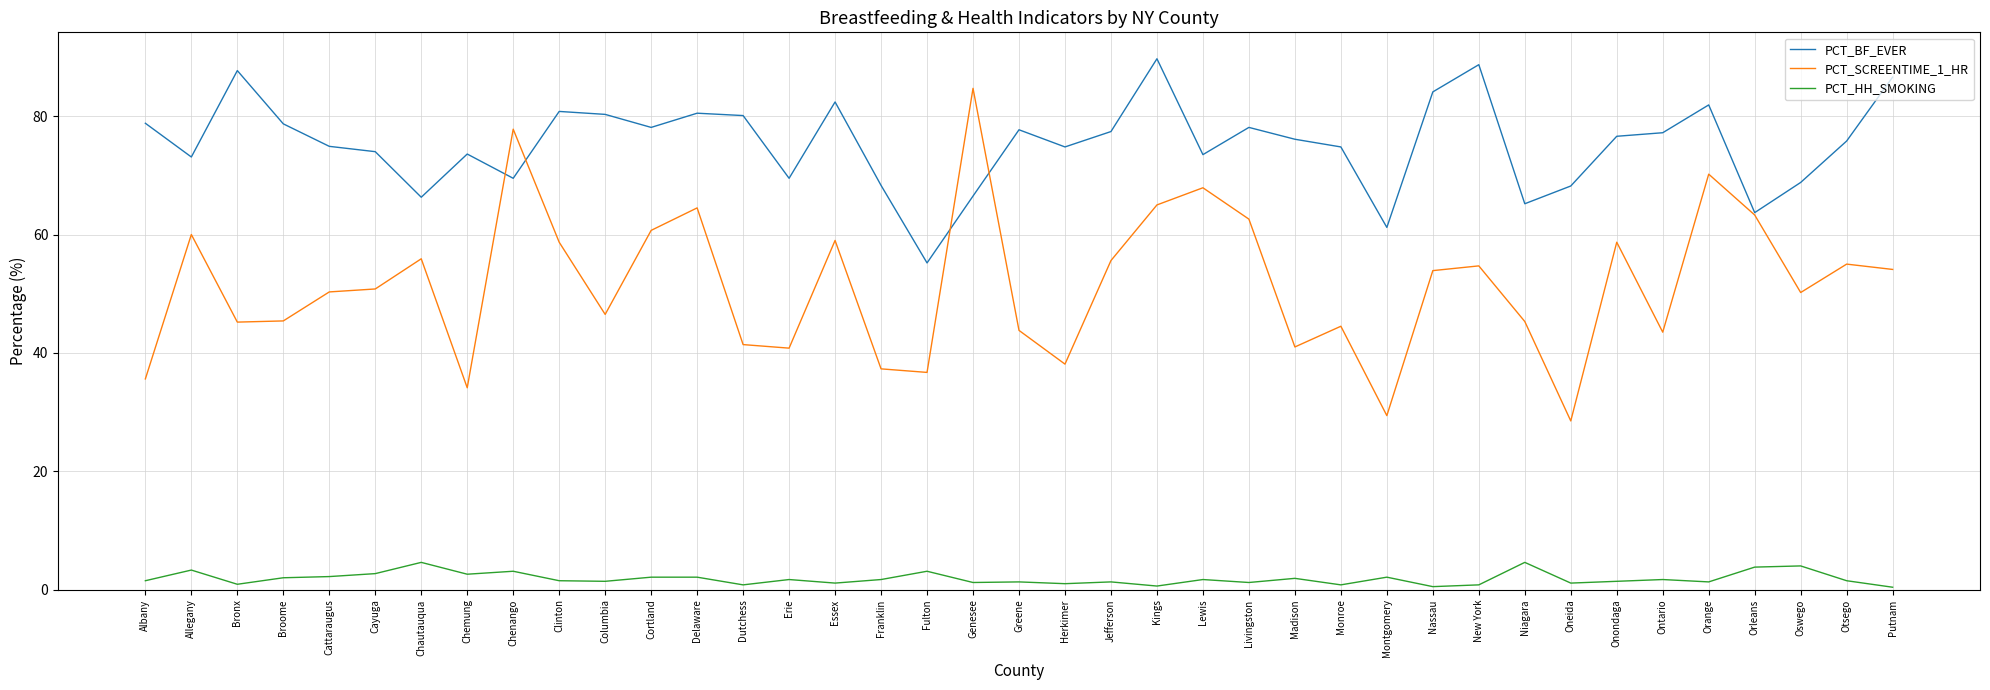

What position from the right is Cayuga?

34